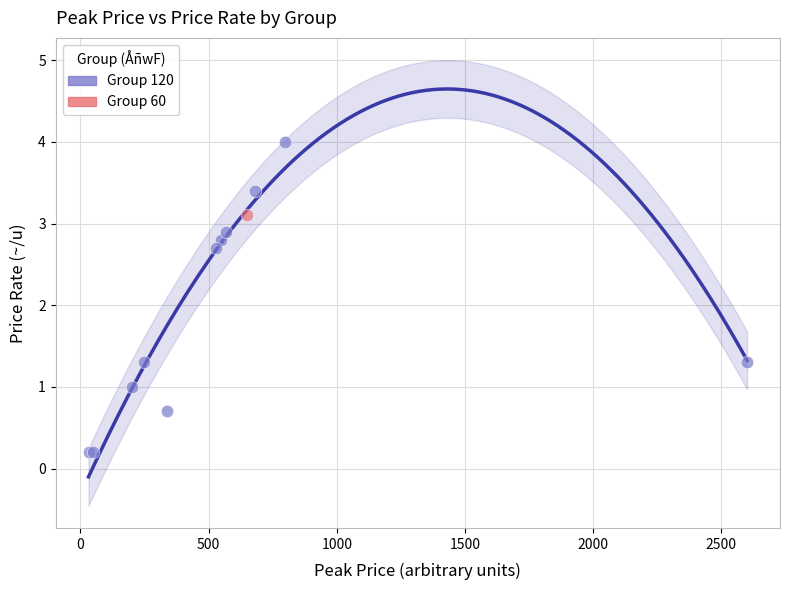

What are all the series names shown in the legend?

Group 120, Group 60